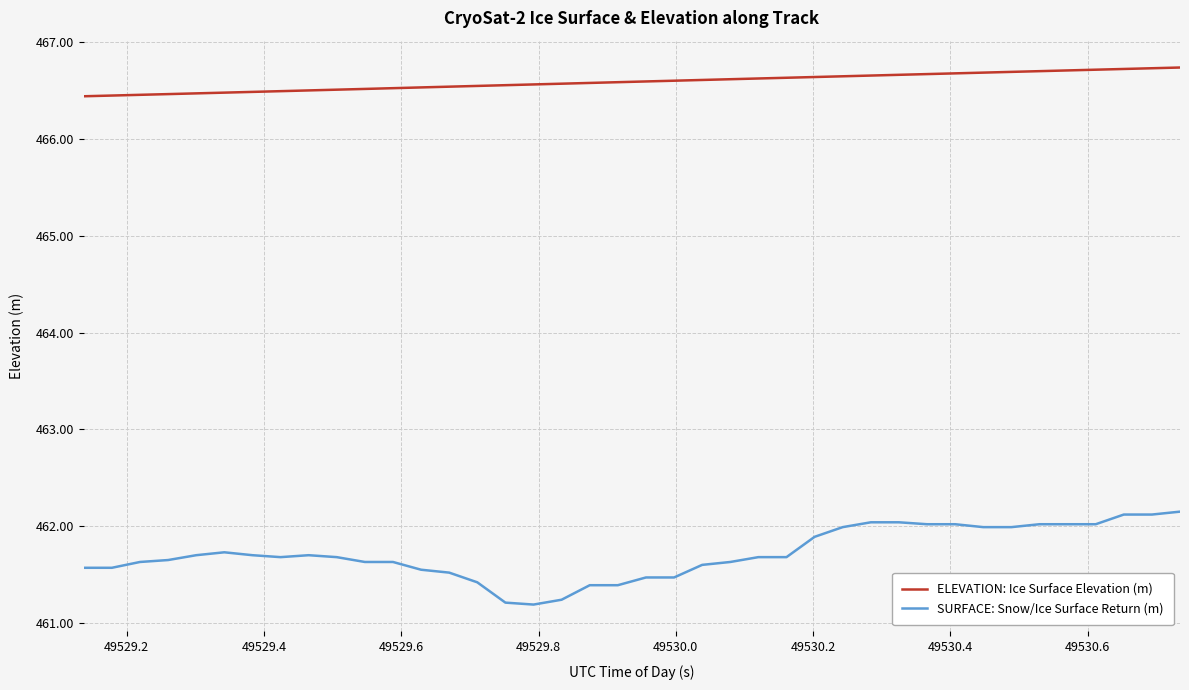

Rank the series by their maximum value, from lowest to highest.

SURFACE: Snow/Ice Surface Return (m), ELEVATION: Ice Surface Elevation (m)